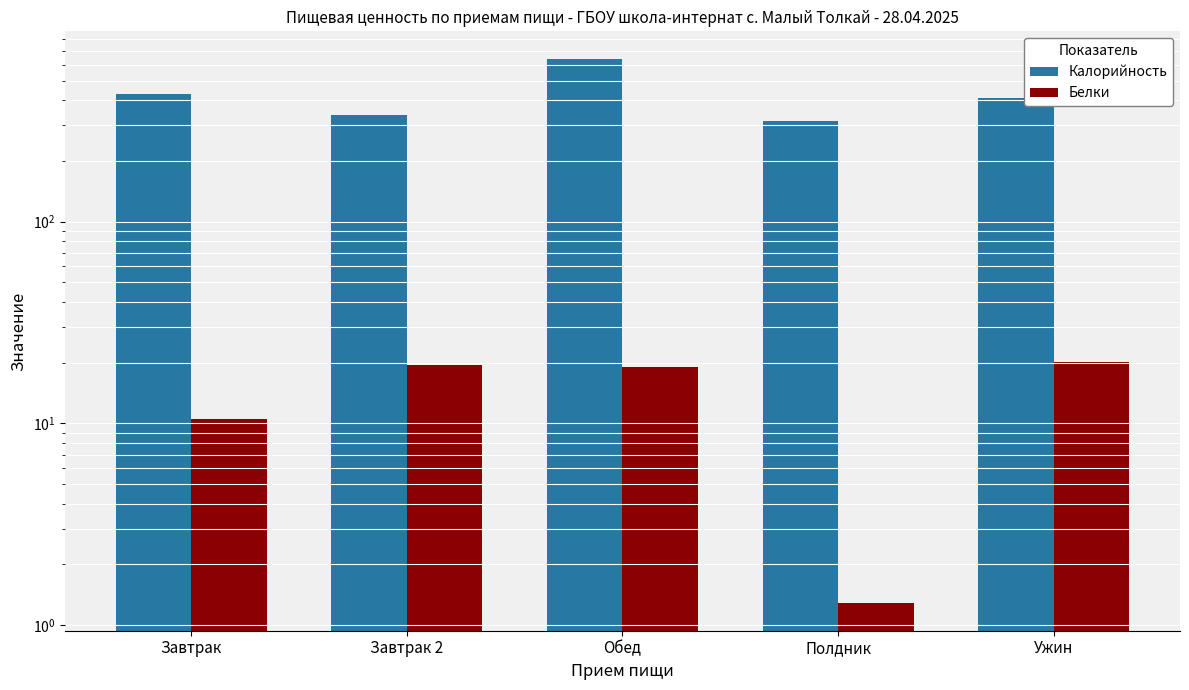

What is the sum of all Калорийность values?

2130.3